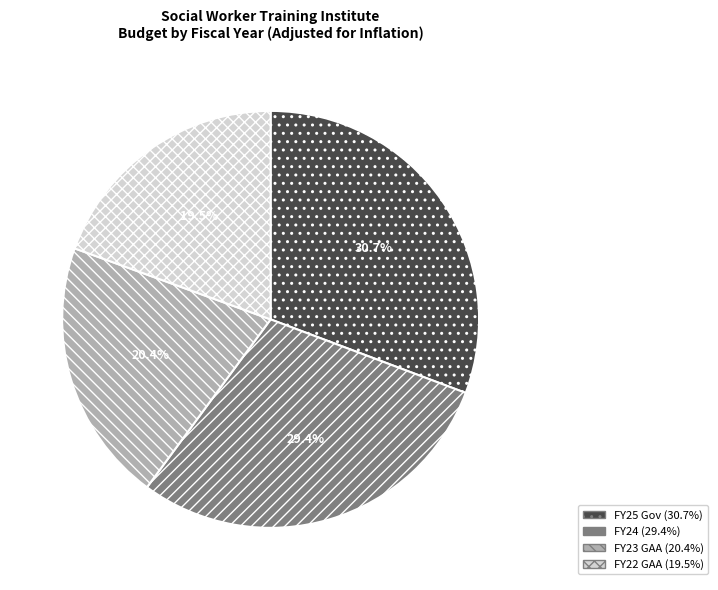

How many segments does this pie chart have?

4